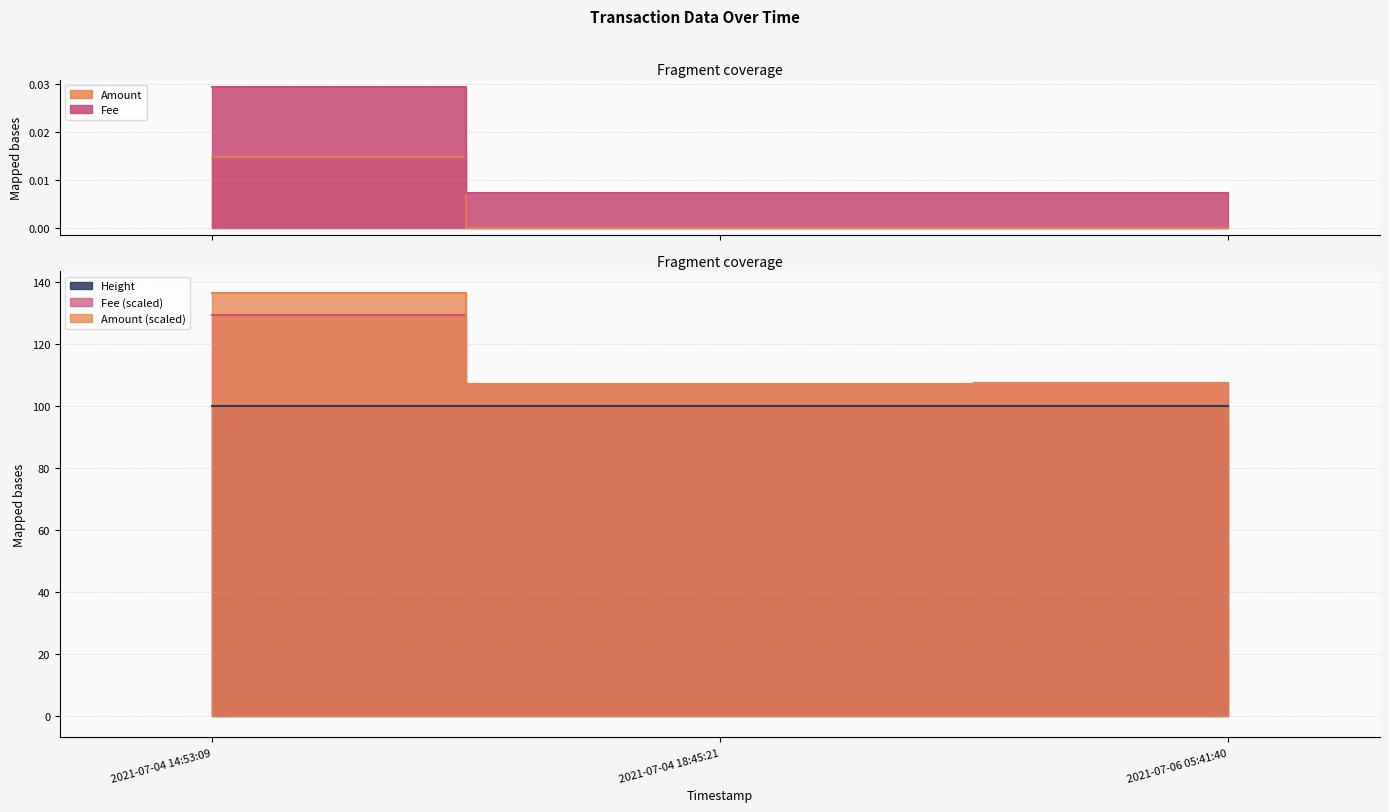

At 2021-07-04 14:53:09, list the series in order from smallest to largest.

Amount, Fee, Height